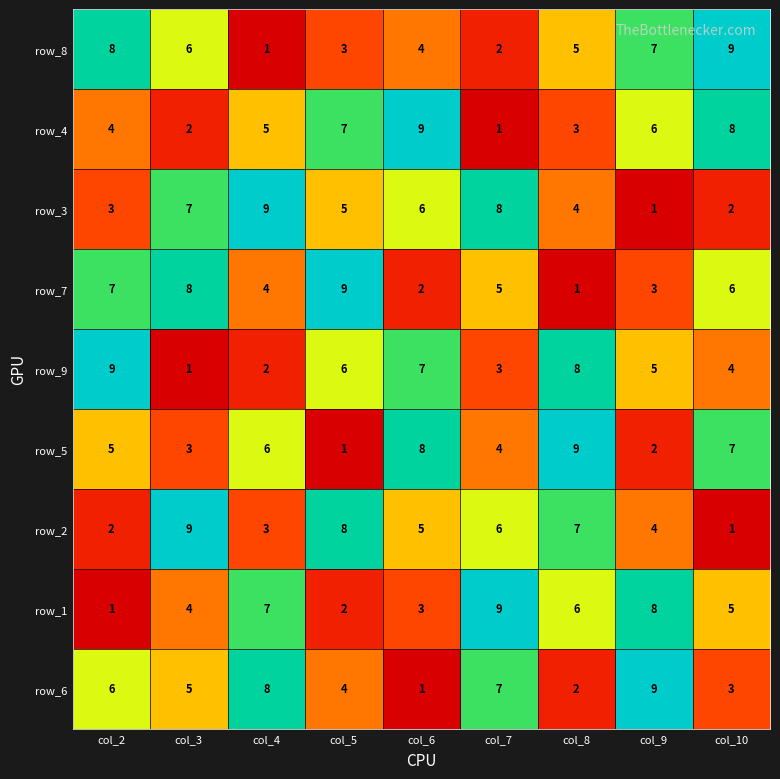

What is the difference between the row_2 values at col_3 and col_5?

1